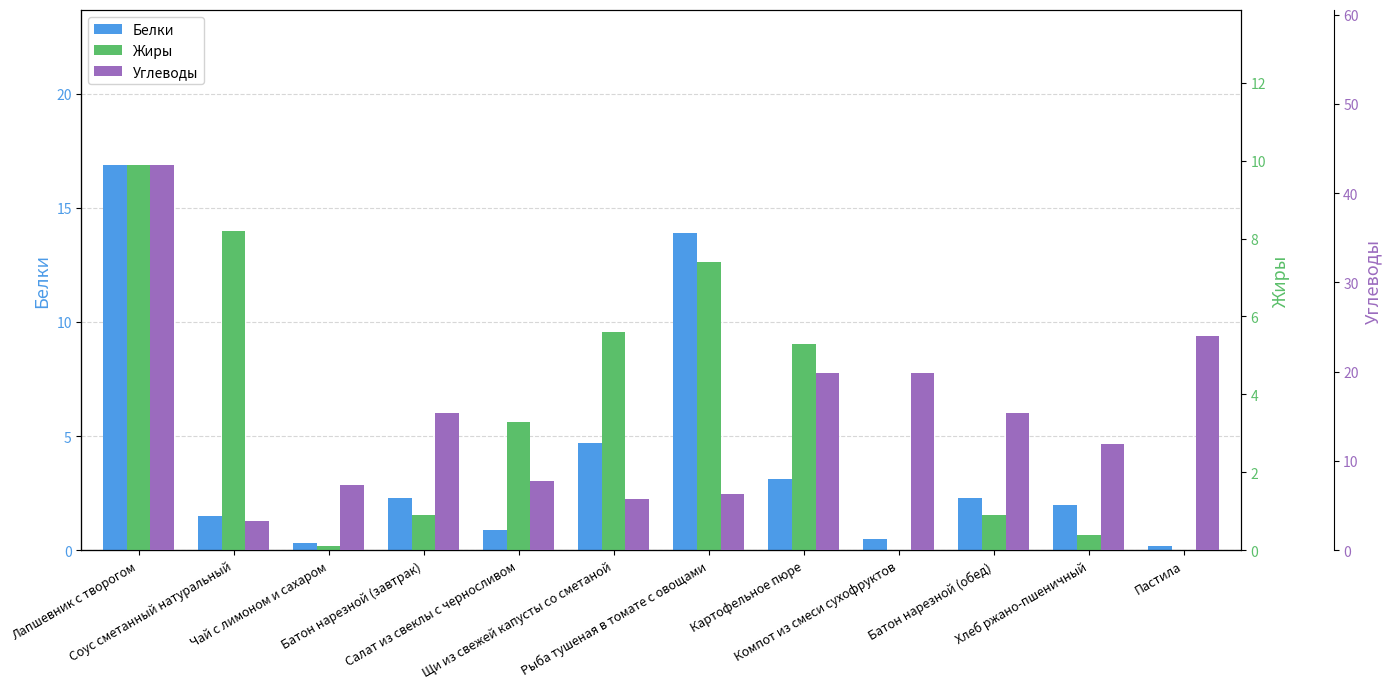

Is the value of Углеводы at Пастила greater than the value of Белки at Щи из свежей капусты со сметаной?

Yes